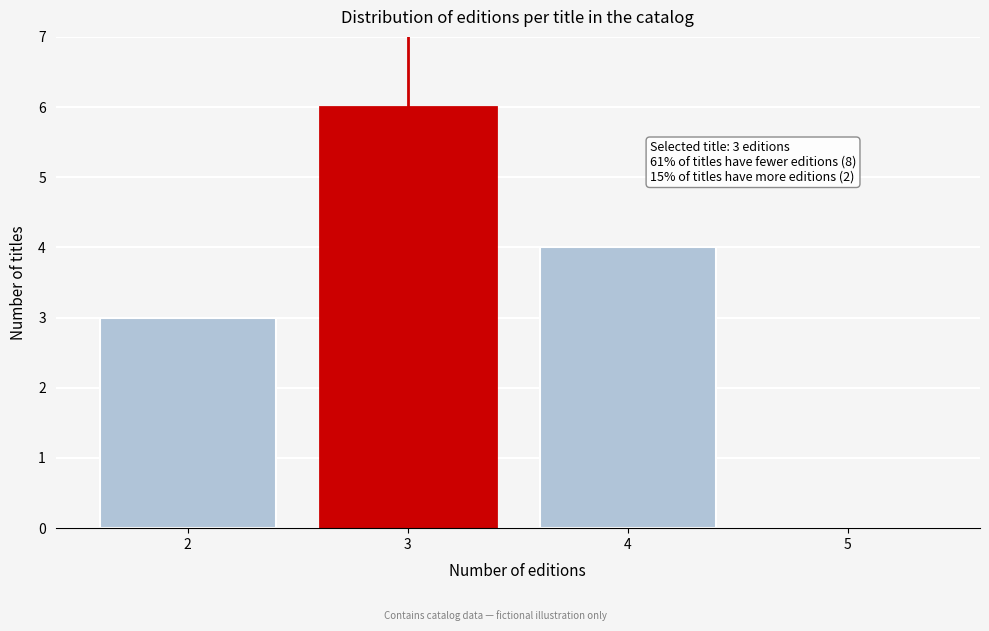

Reading right to left, transcribe all the data shown in this chart.

5=0	4=4	3=6	2=3